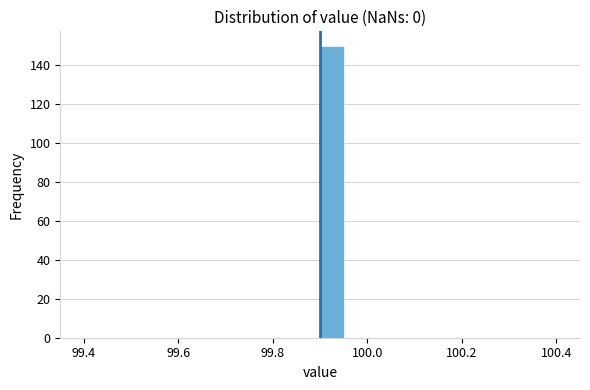

Around what value on the x-axis is the tallest bar? Give the approximate position of its centre, as read against the axis.

99.92